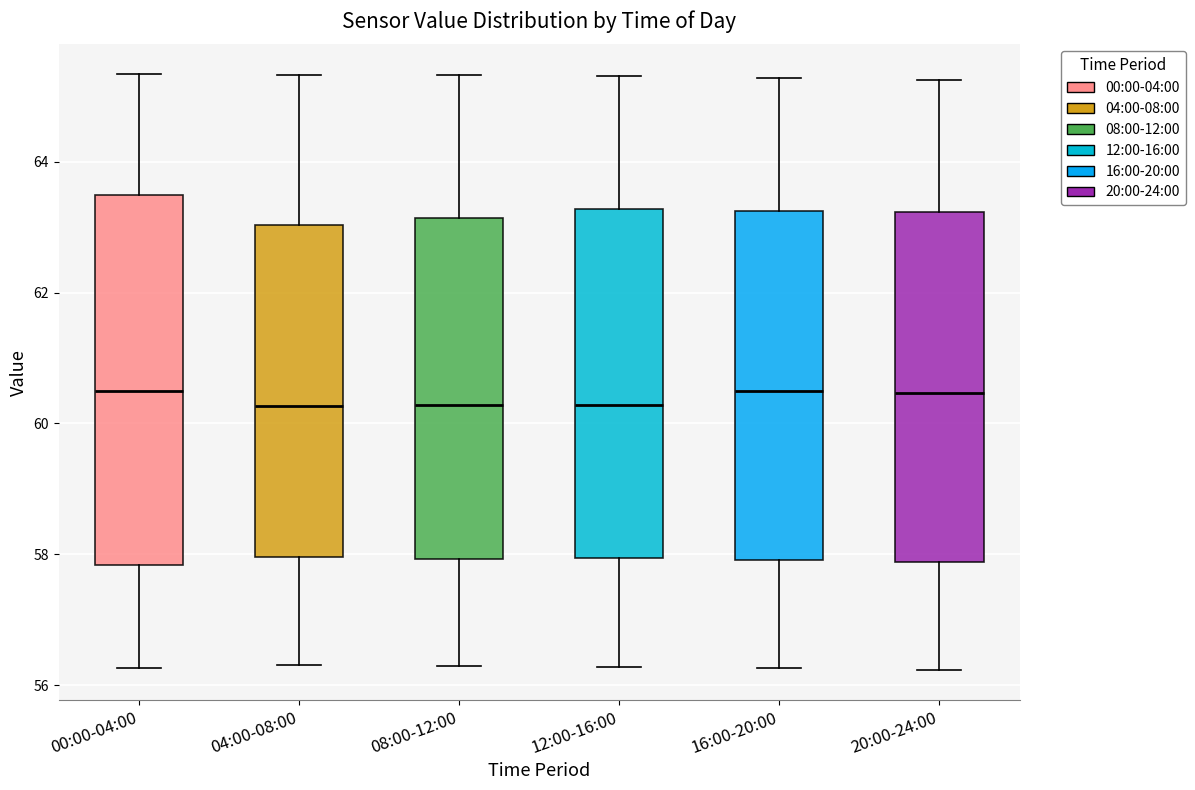

Reading left to right, transcribe this box plot: for each box, give where its median line is, the range the box spans, and where its two whiskers end, as read against the y-axis. The values are not printed on the chart, so give them approximately, as read against the axis.

00:00-04:00: median 60.4, box 57.8 to 63.4, whiskers 56.2 to 65.4
04:00-08:00: median 60.2, box 58.0 to 63.0, whiskers 56.4 to 65.4
08:00-12:00: median 60.2, box 58.0 to 63.2, whiskers 56.2 to 65.4
12:00-16:00: median 60.2, box 58.0 to 63.2, whiskers 56.2 to 65.4
16:00-20:00: median 60.4, box 58.0 to 63.2, whiskers 56.2 to 65.2
20:00-24:00: median 60.4, box 57.8 to 63.2, whiskers 56.2 to 65.2